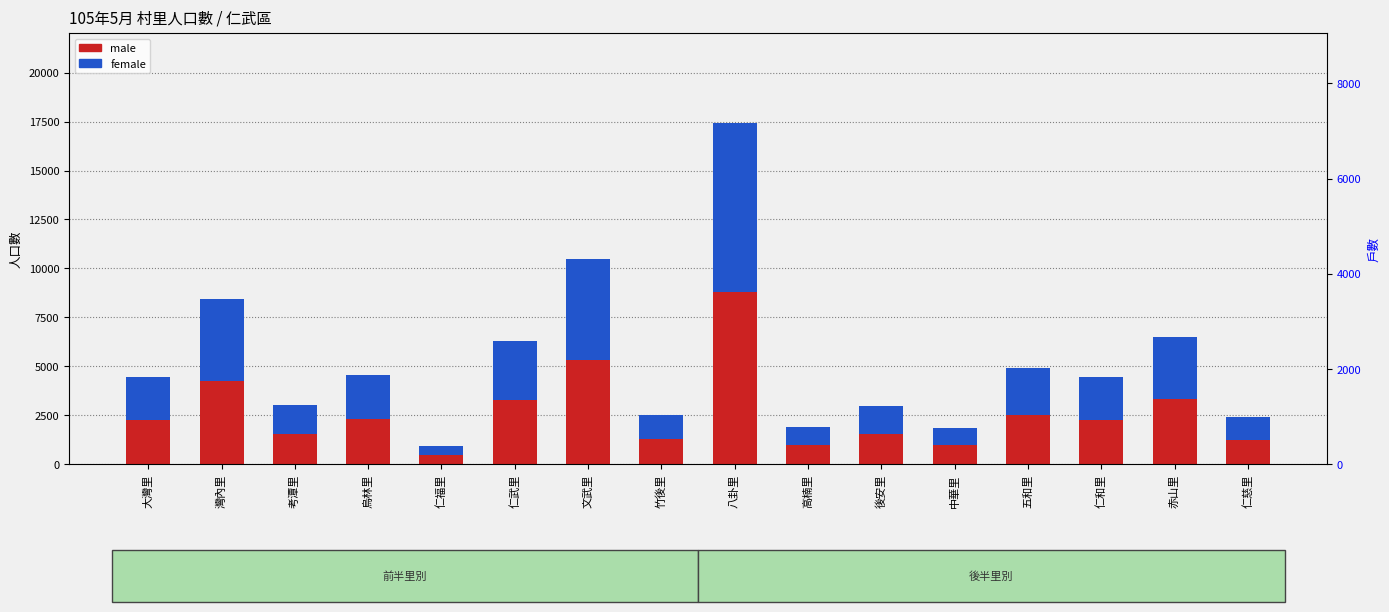

Between 文武里 and 仁和里, which series saw the biggest shift?

male